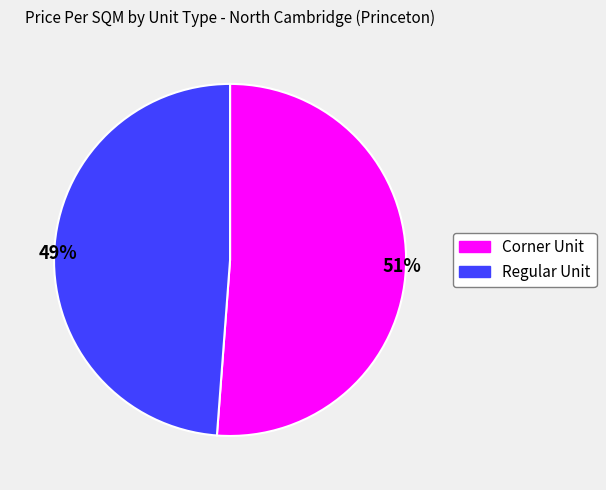

Which has a higher value, Corner Unit or Regular Unit?

Corner Unit